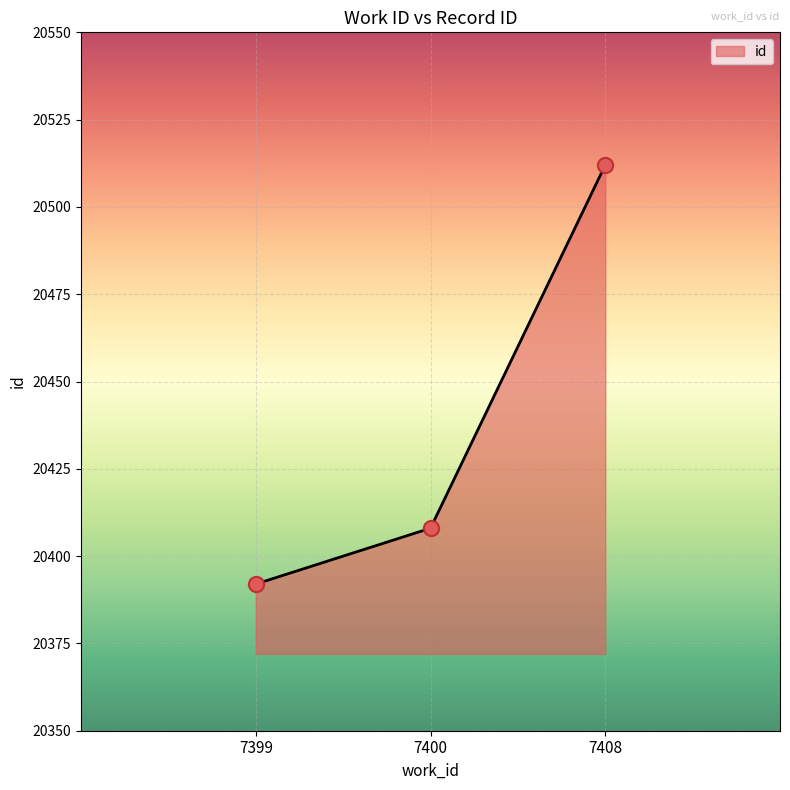

What is the change in value from 7399 to 7408?

+120